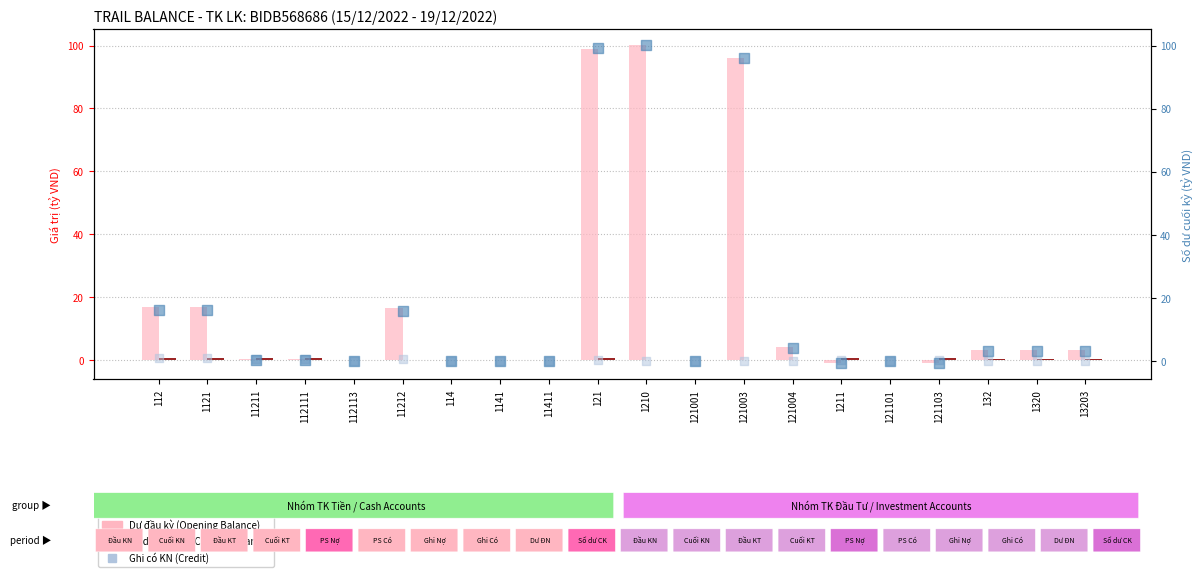

Which series reaches the minimum Y coordinate?

Dư đầu kỳ (Opening Balance)